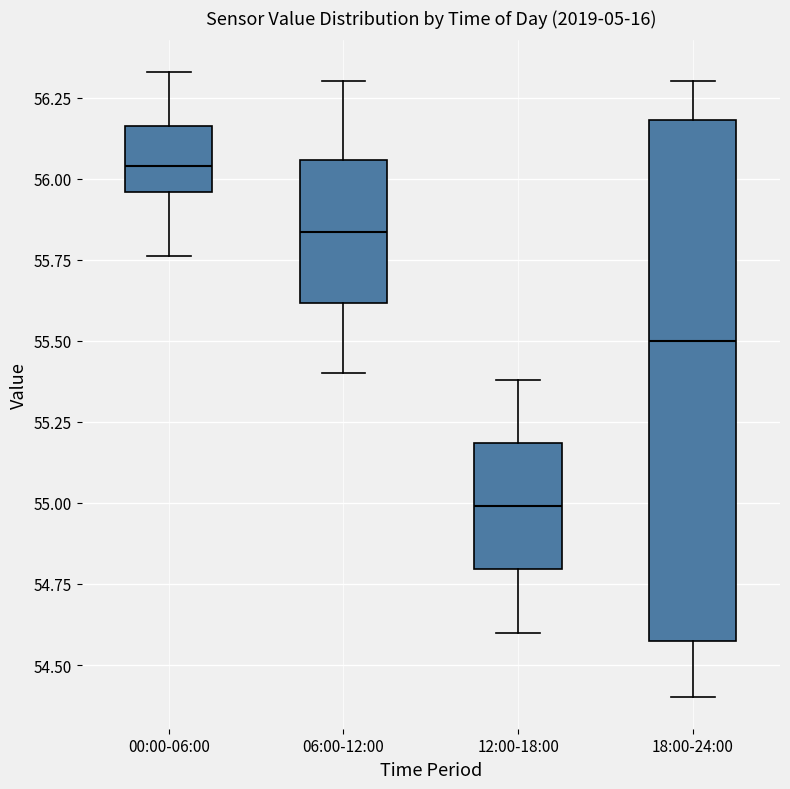

Which box's median line is the lowest?

12:00-18:00